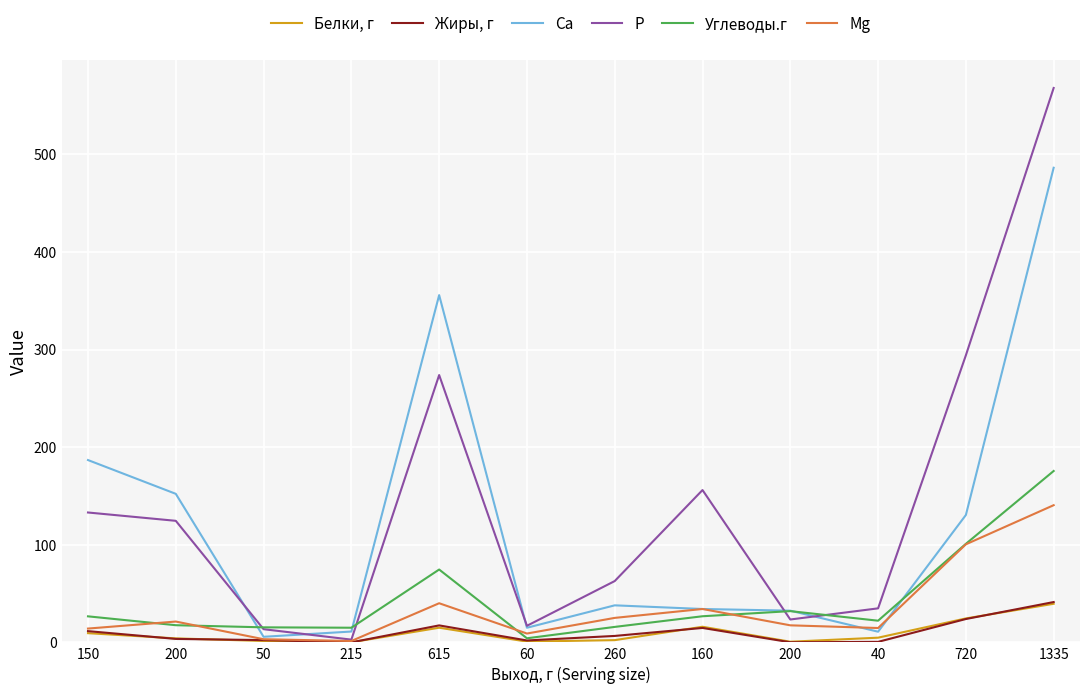

Rank the categories by Mg value from highest to lowest.

1335, 720, 615, 160, 260, 200, 200, 40, 150, 60, 50, 215